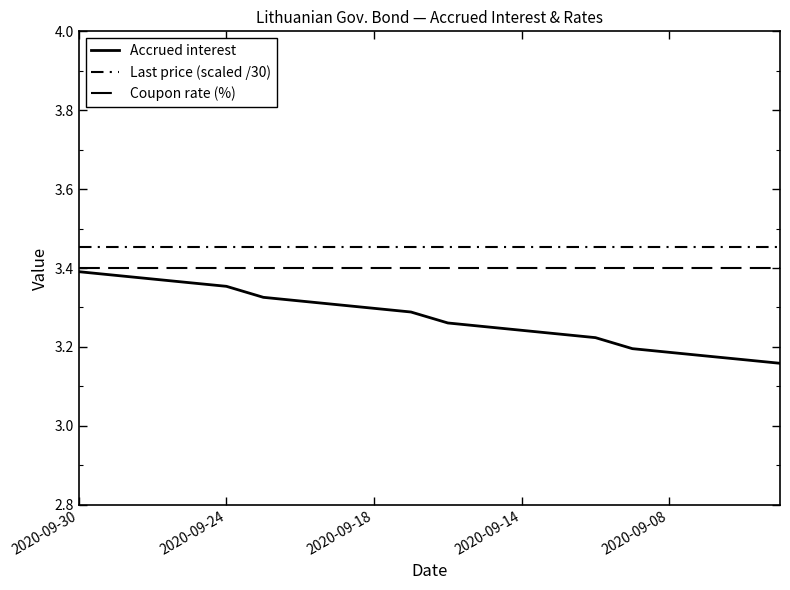

How many lines are shown in the chart?

3